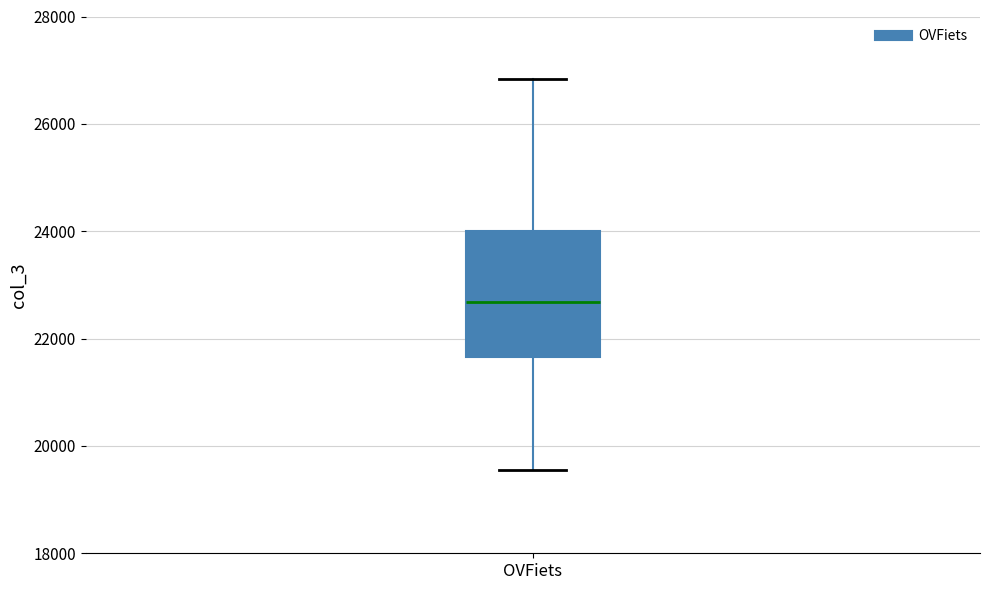

Transcribe this box plot: give where the median line is, the range the box spans, and where the two whiskers end, as read against the y-axis. The values are not printed on the chart, so give them approximately, as read against the axis.

median 22600, box 21600 to 24000, whiskers 19600 to 26800